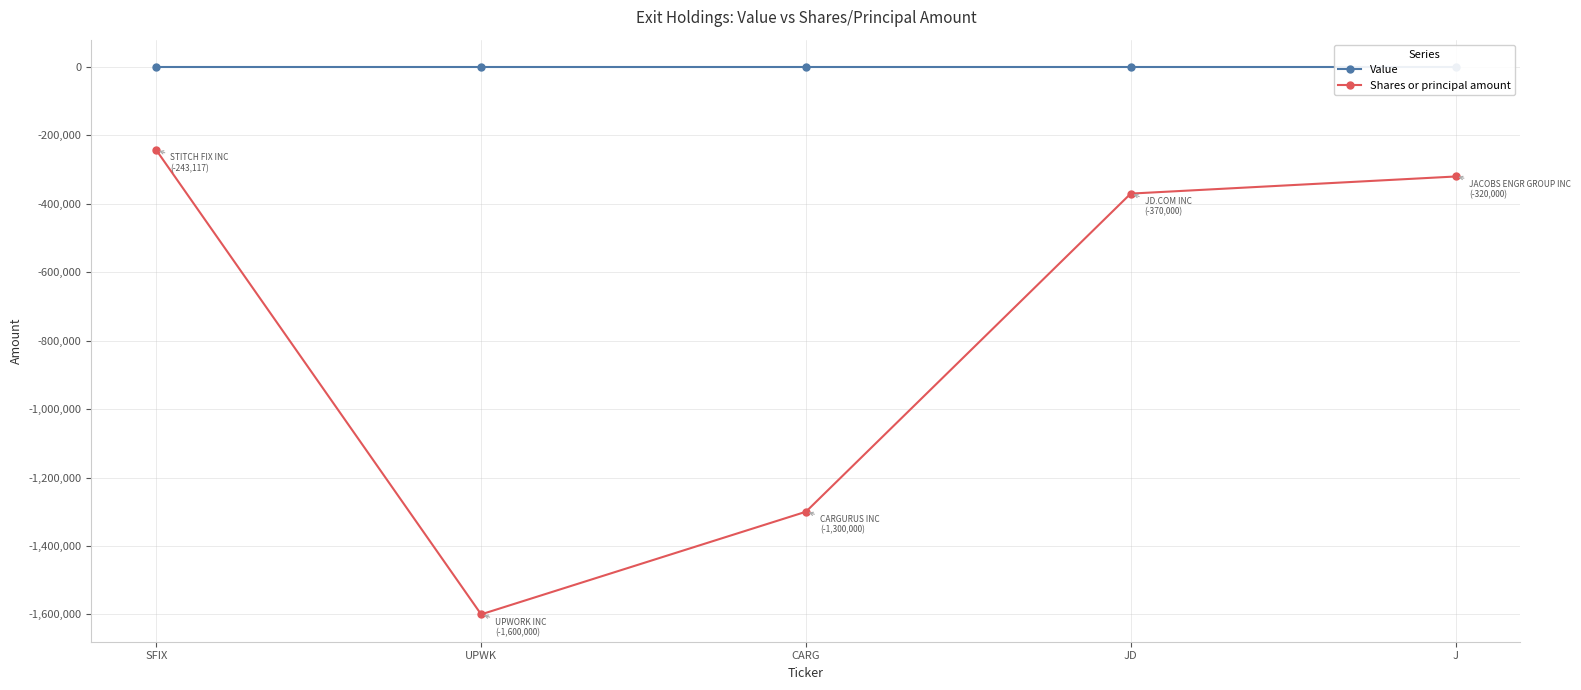

Reading right to left, extract all data points from this chart.

Value: J=0	JD=0	CARG=0	UPWK=0	SFIX=0
Shares or principal amount: J=-320000	JD=-370000	CARG=-1300000	UPWK=-1600000	SFIX=-243117